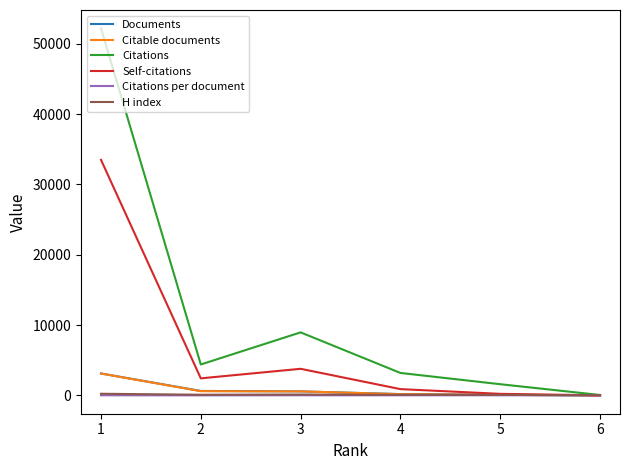

At which label is Documents closest to 1563?

2